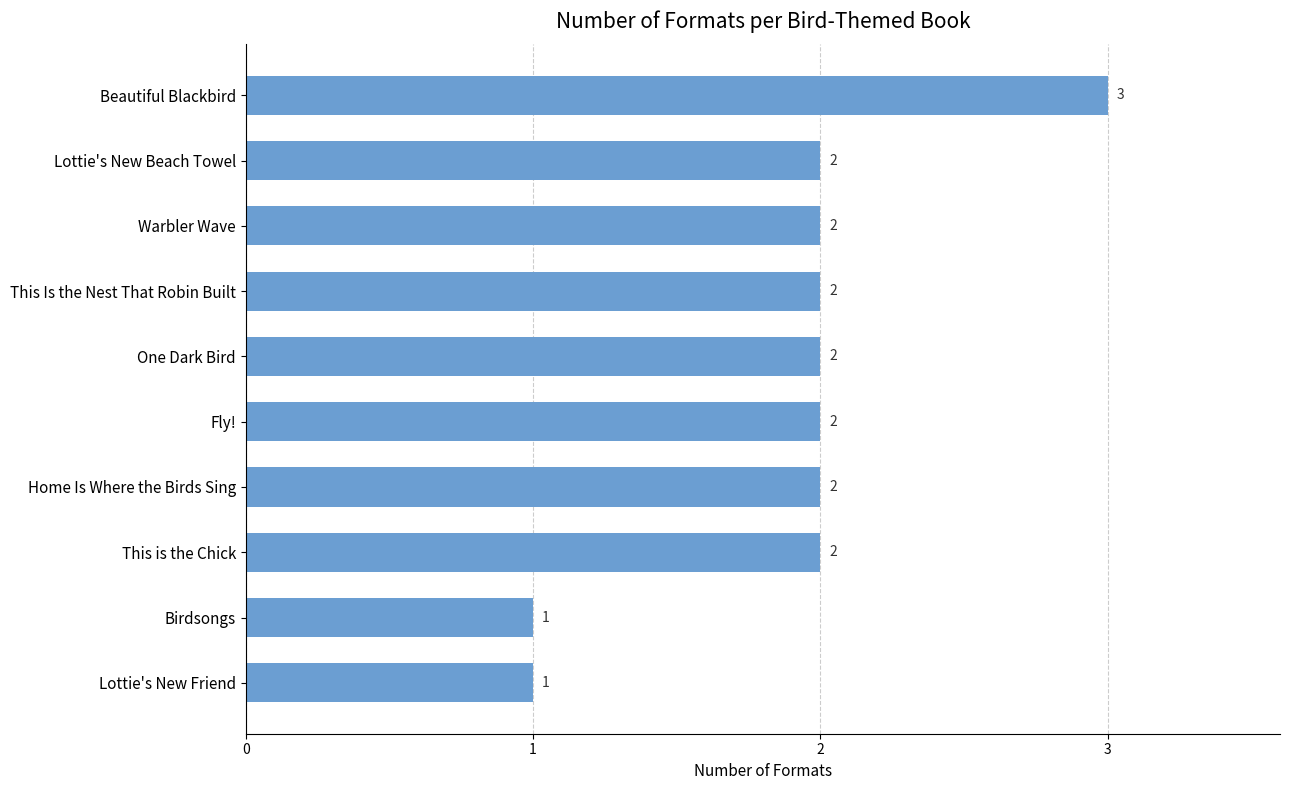

Is it true that the value at This Is the Nest That Robin Built is 2?

True